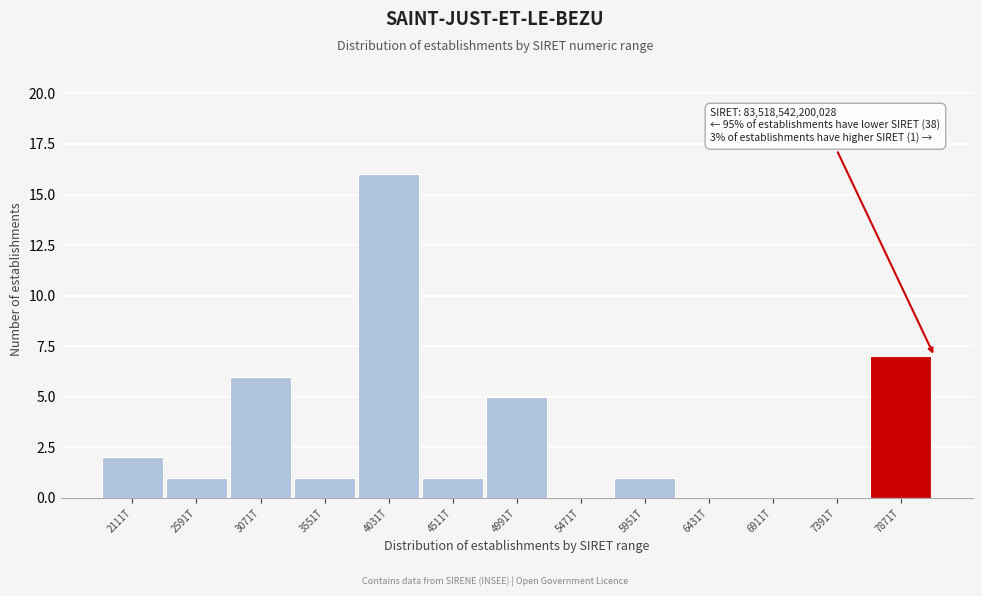

Reading left to right, list all the values displayed in this chart.

2111T=2	2591T=1	3071T=6	3551T=1	4031T=16	4511T=1	4991T=5	5471T=0	5951T=1	6431T=0	6911T=0	7391T=0	7871T=7